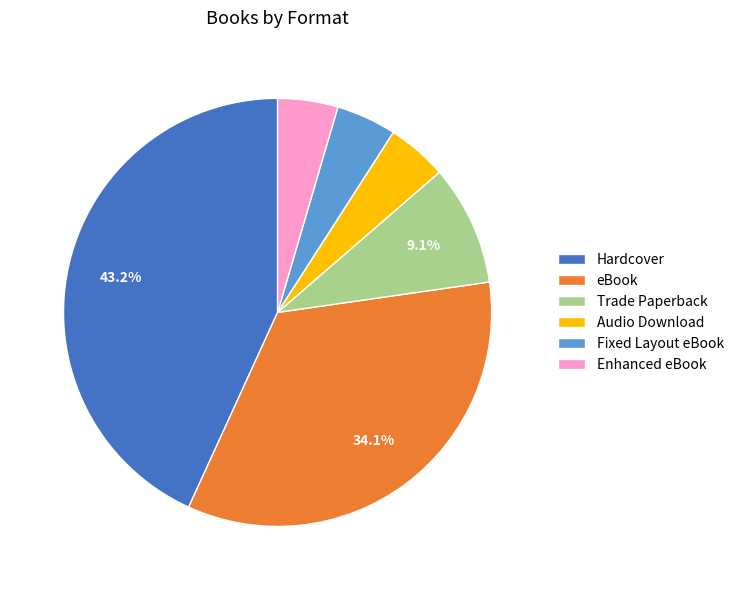

To the nearest percent, what is the combined percentage of eBook and Fixed Layout eBook?

39%